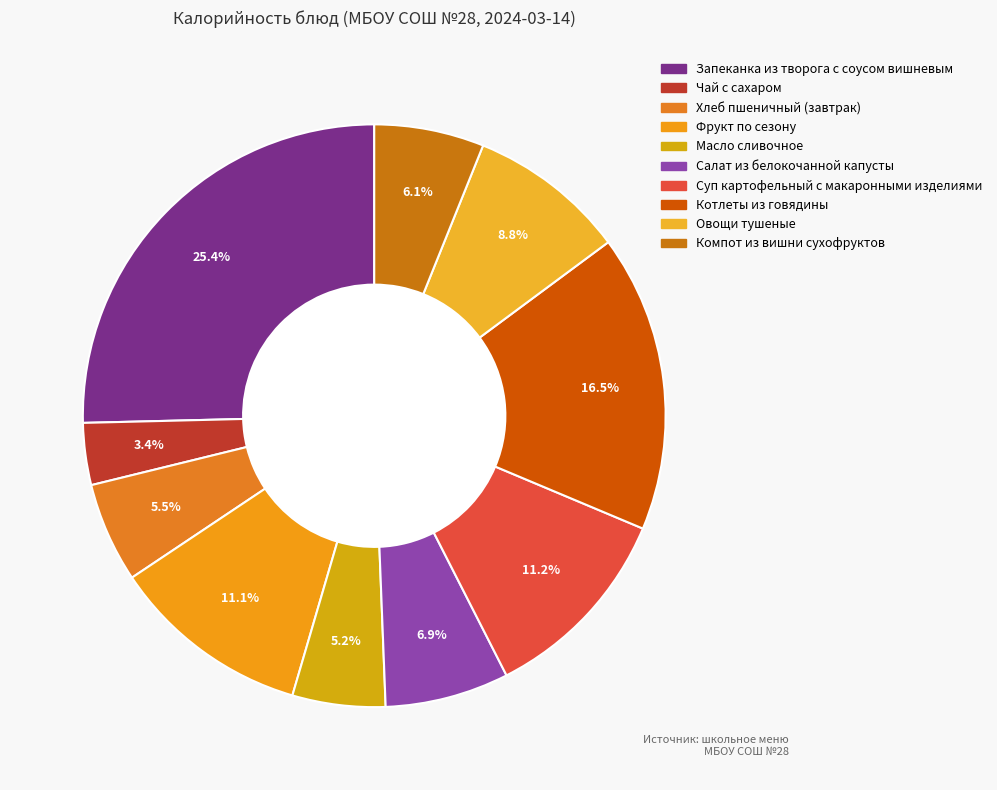

Is it true that Котлеты из говядины is 16% of the pie?

True